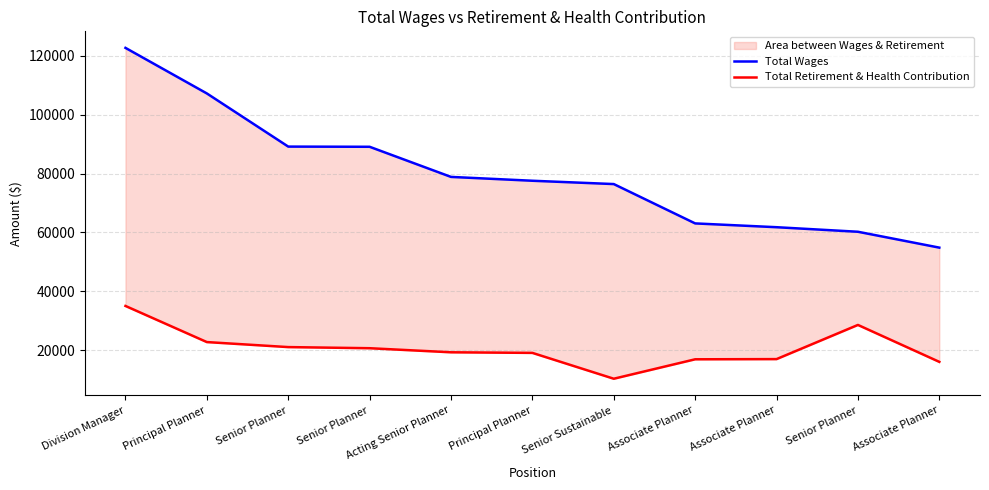

How many values in the Total Wages series exceed 77548?

5